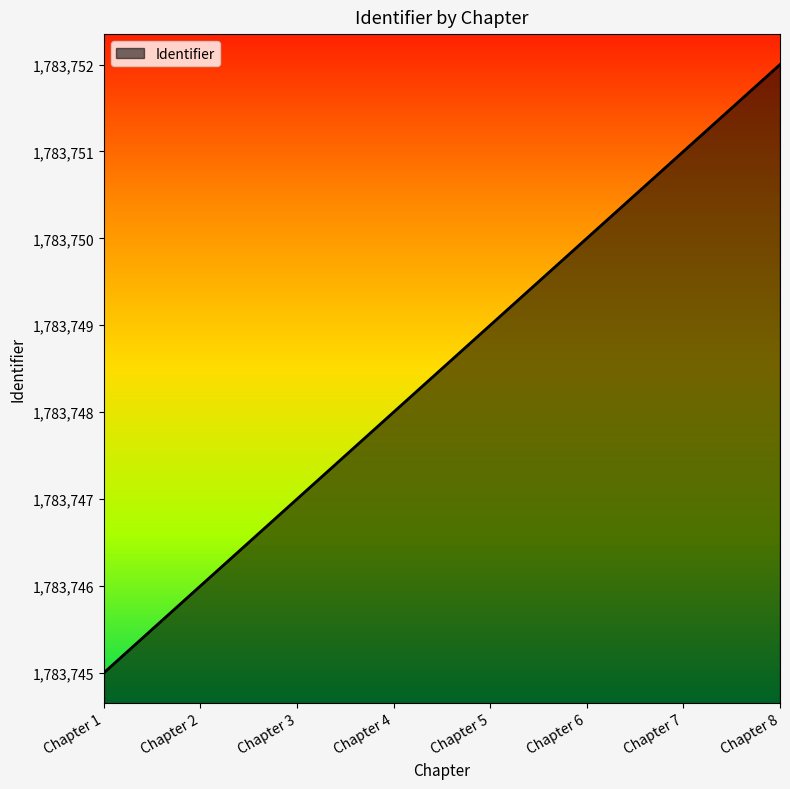

What is the change in value from Chapter 4 to Chapter 6?

+2